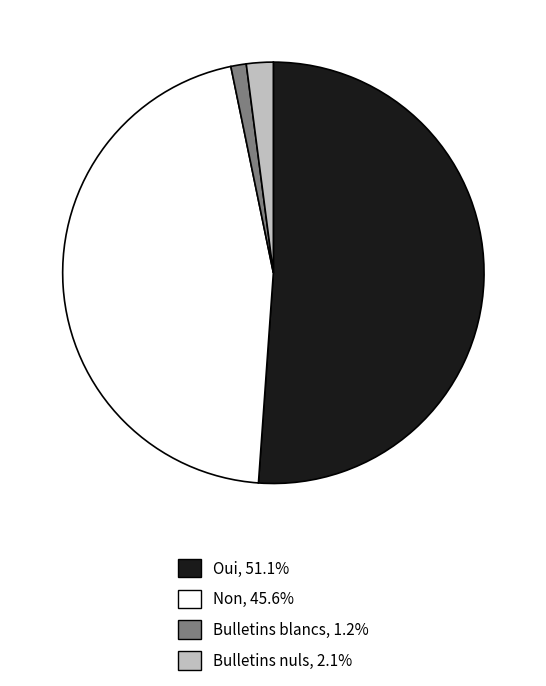

What is the largest slice in the pie chart?

Oui